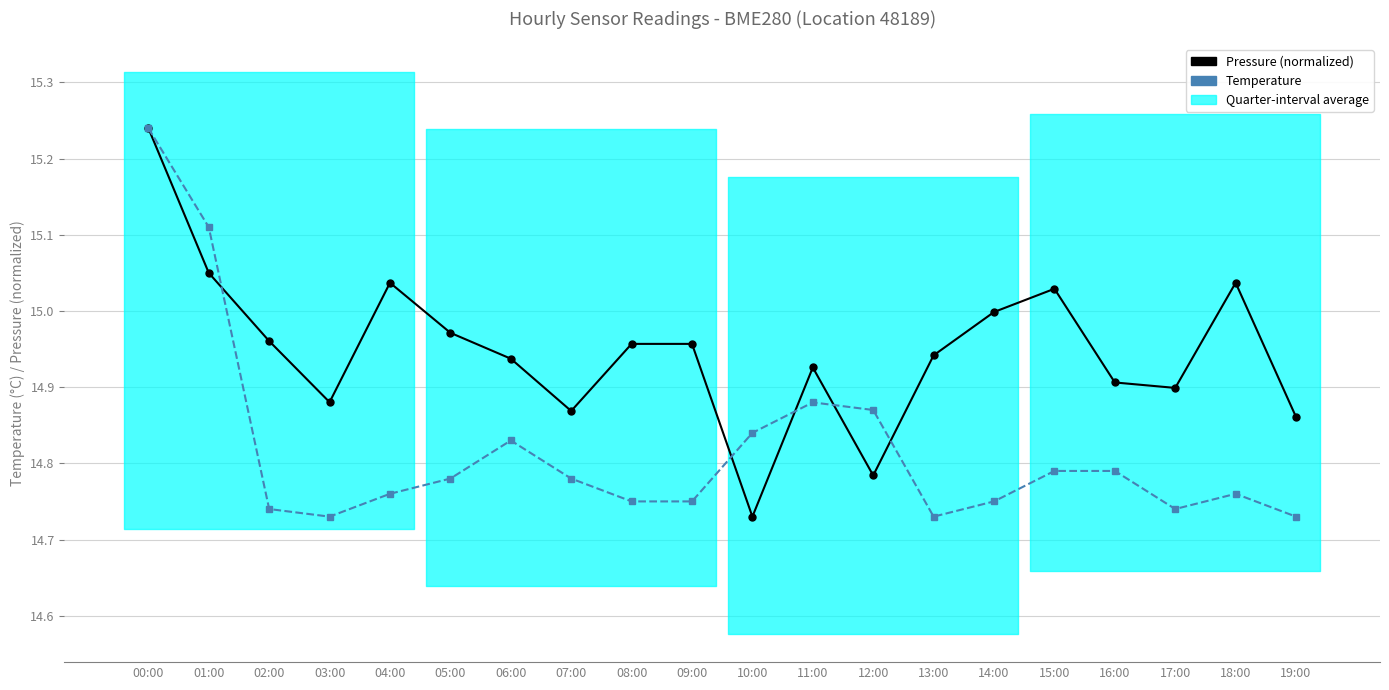

How many temperature values are between 14 and 15?

18